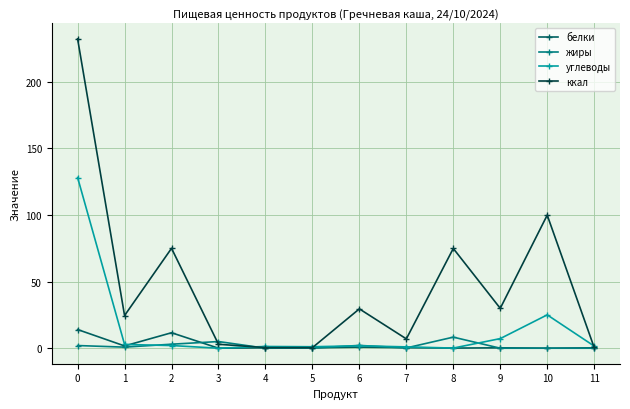

True or false: белки has more than 1 points higher than both neighbors.

True